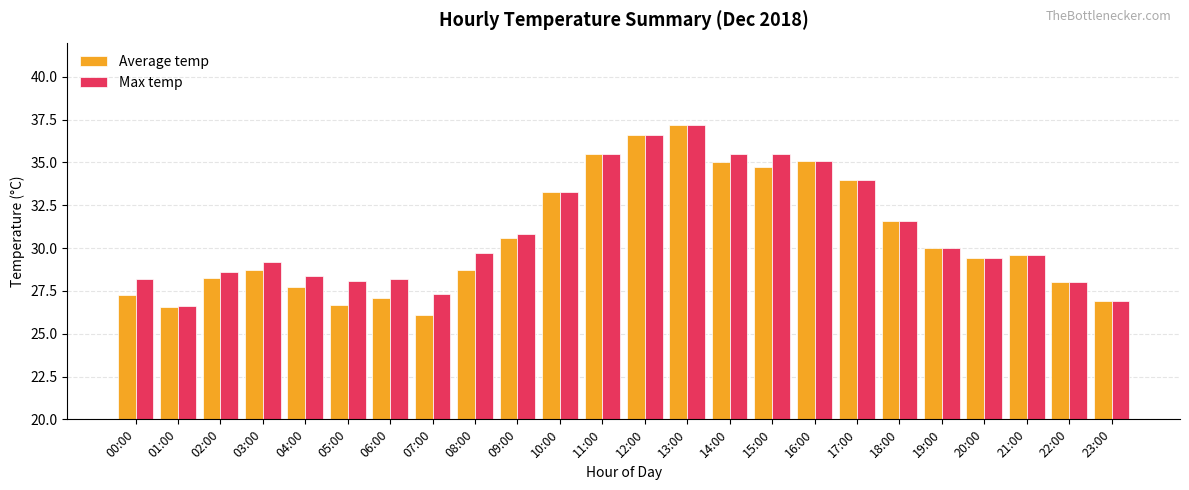

What is the difference between the maximum and second lowest values in the Max temp series?

10.3